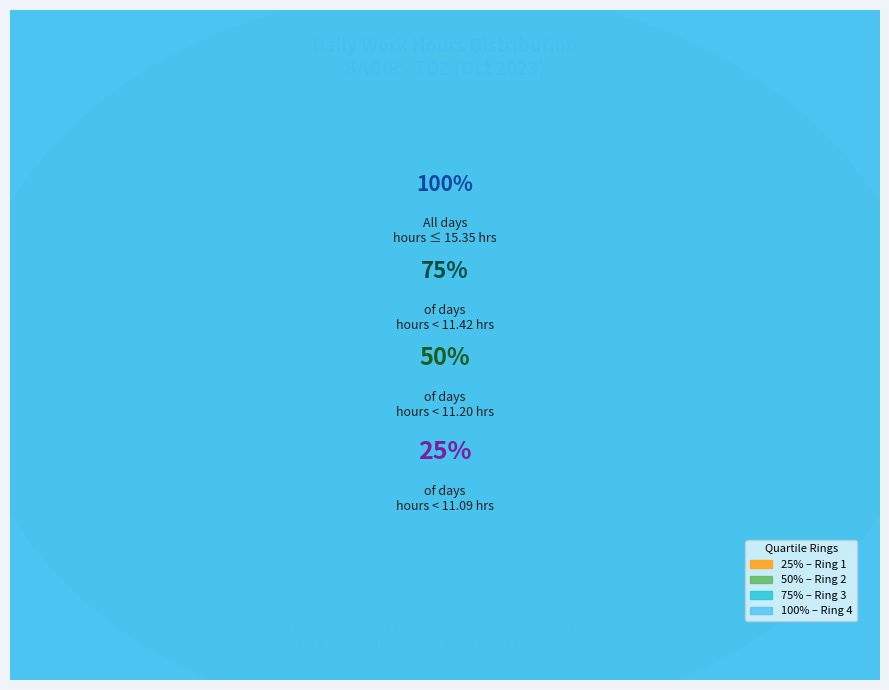

Does any single category account for the majority?

No